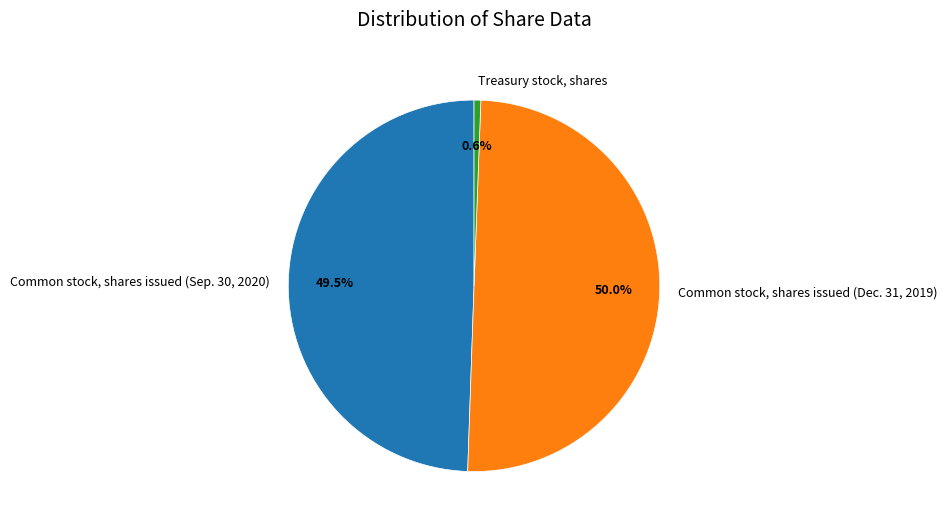

Rank the categories by value from highest to lowest.

Common stock, shares issued (Dec. 31, 2019), Common stock, shares issued (Sep. 30, 2020), Treasury stock, shares